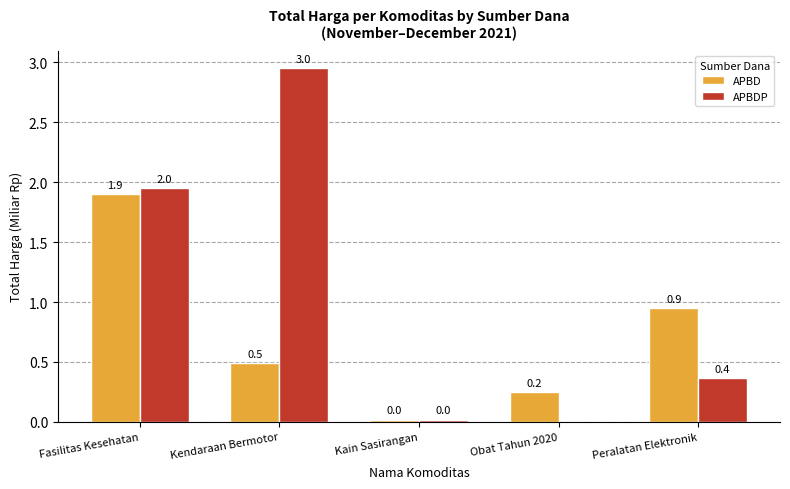

What is the sum of all APBDP values?

5.3